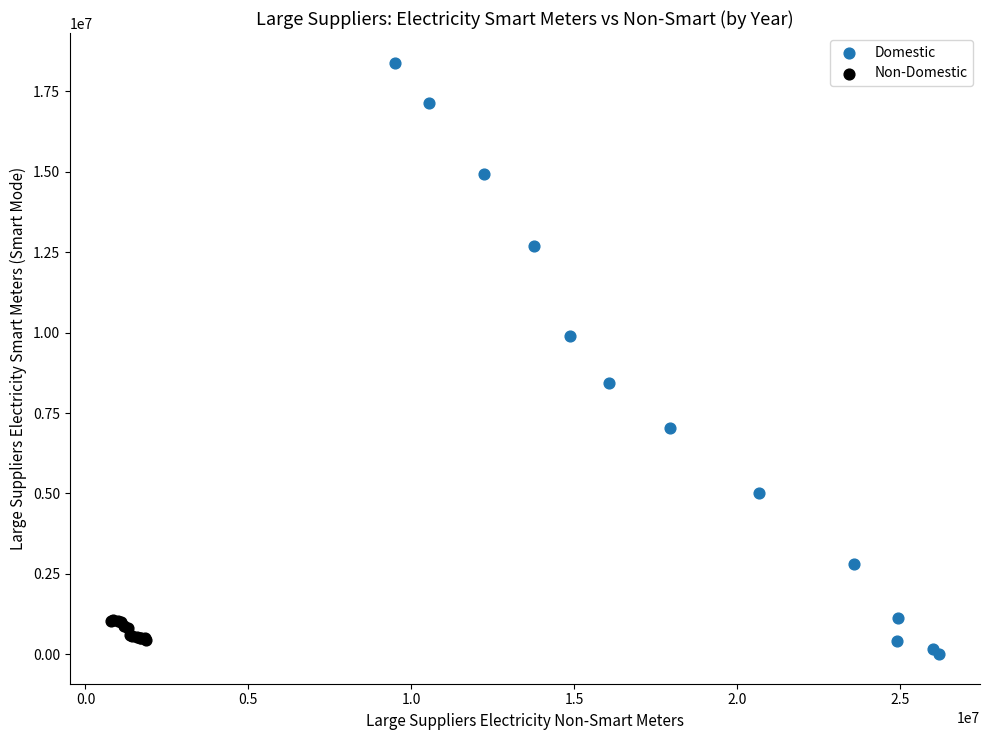

Which series contains the lowest Y value?

Domestic